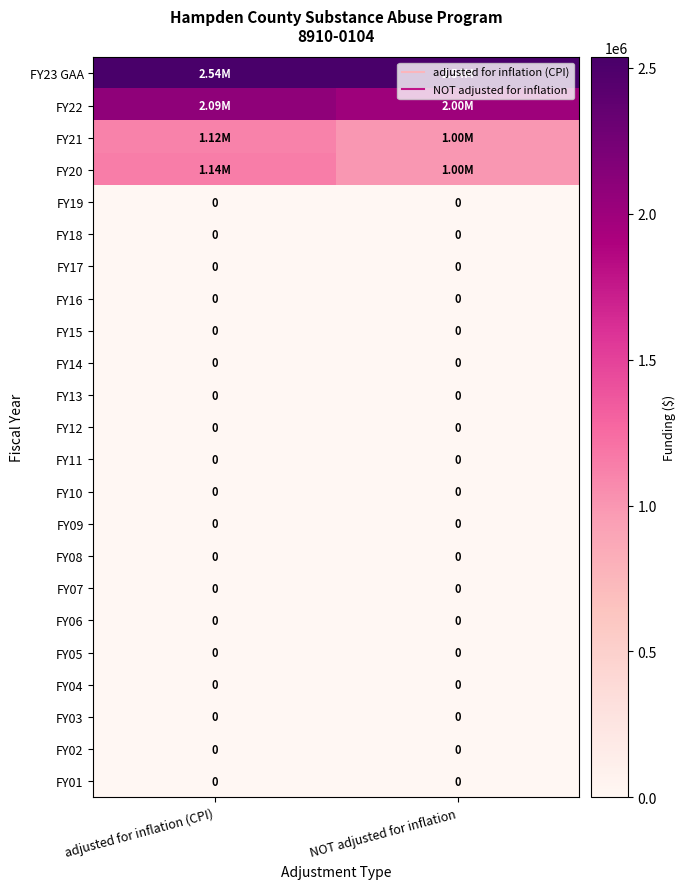

At how many categories does at least one series exceed 1725766?

2